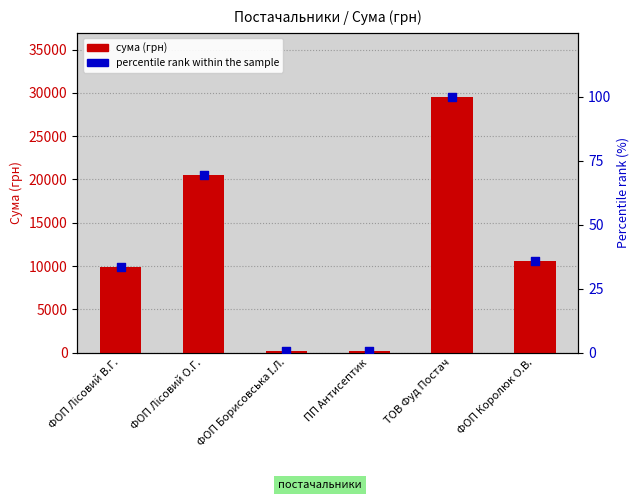

Is the value of сума (грн) at ФОП Королюк О.В. greater than the value of percentile rank within the sample at ТОВ Фуд Постач?

Yes